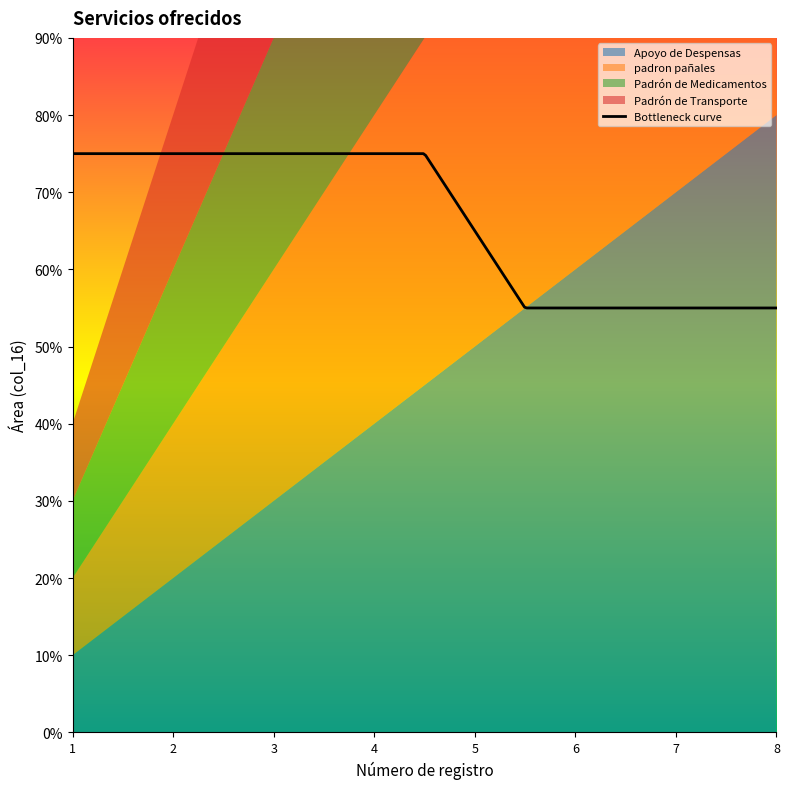

How many padron pañales values are between 3 and 7?

5